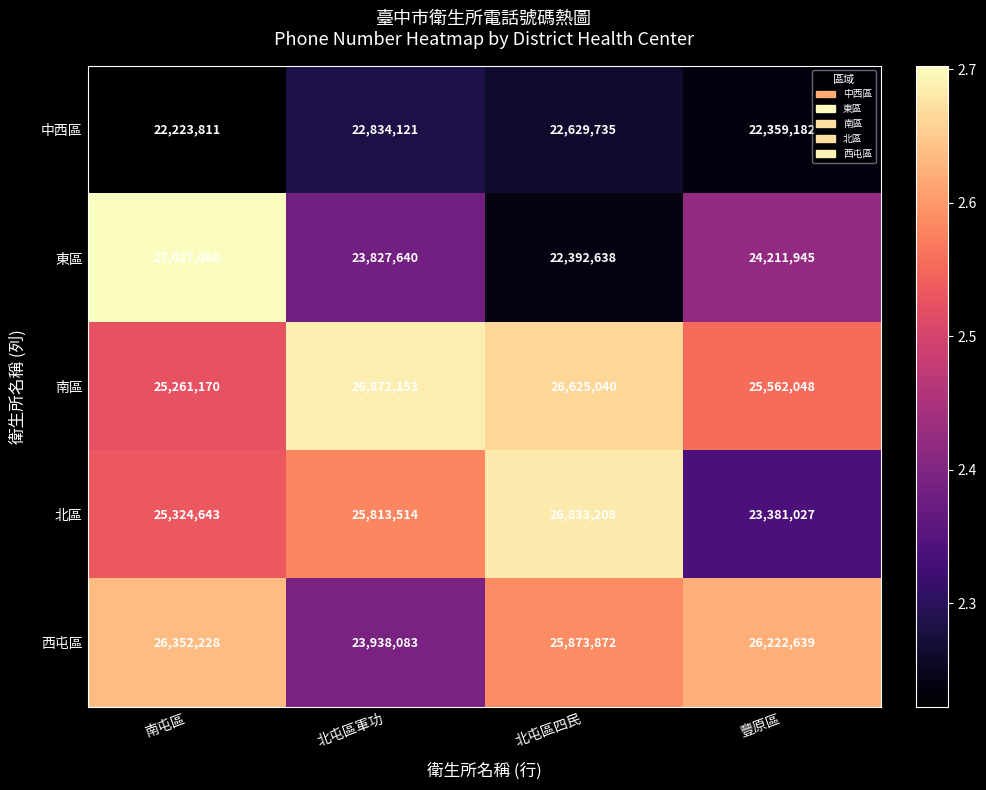

How many categories are shown in the chart?

4